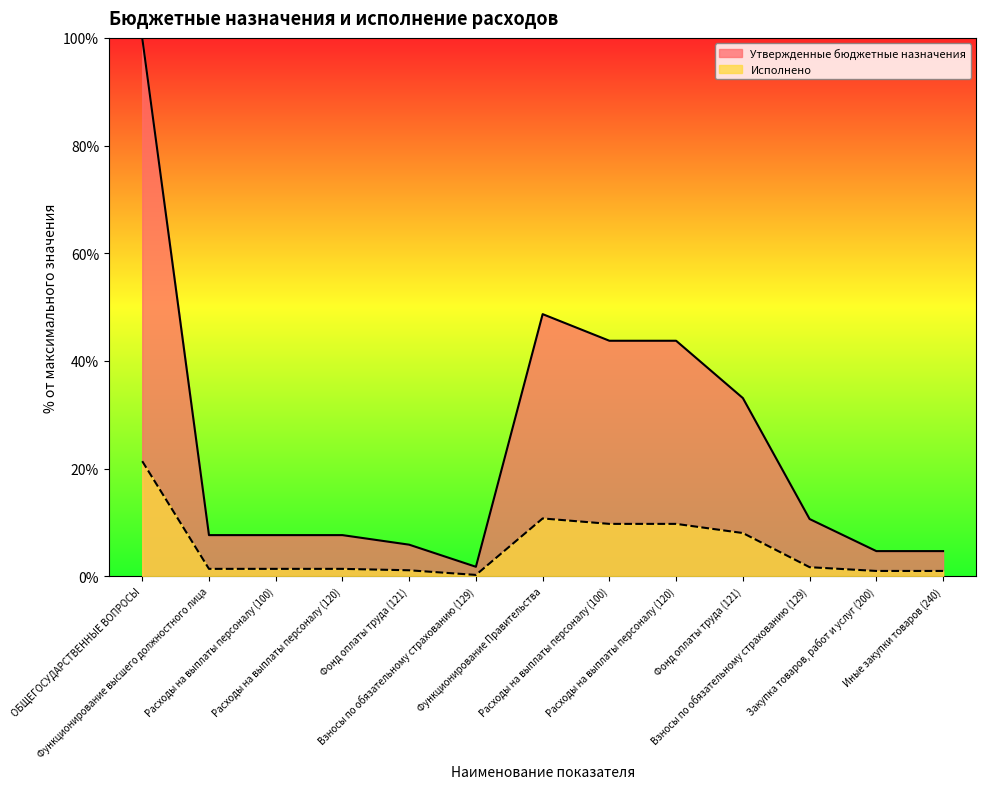

What is the greatest value displayed?

100.0